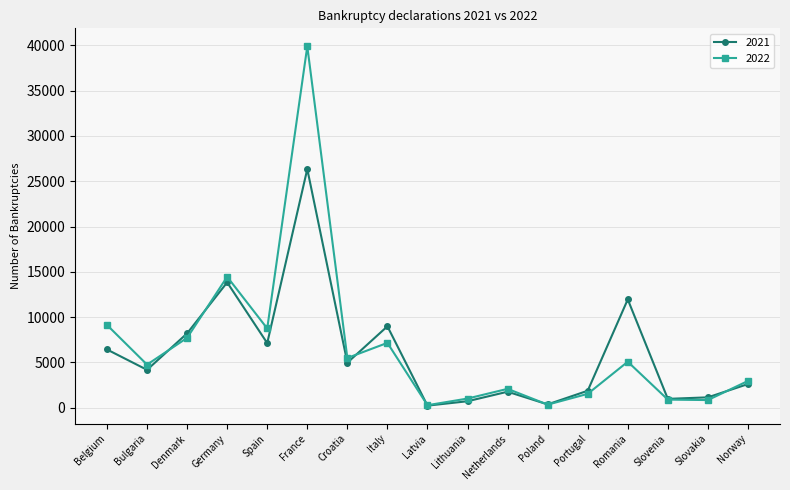

What is the label of the 4th point from the right?

Romania